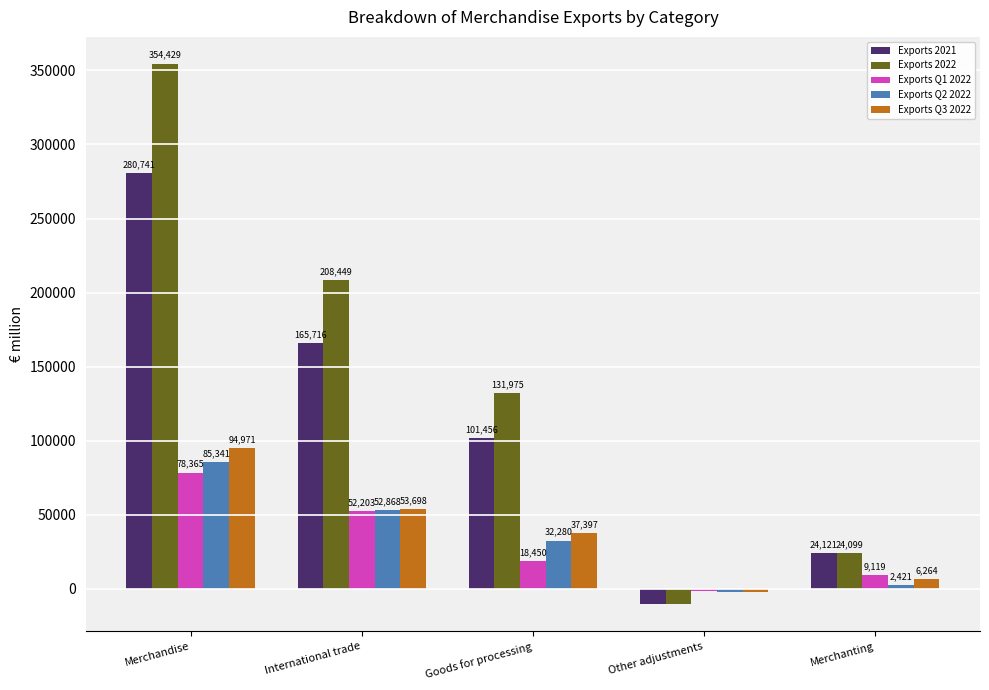

What is the value of the Exports Q1 2022 bar at the 4th from the left?

-1406